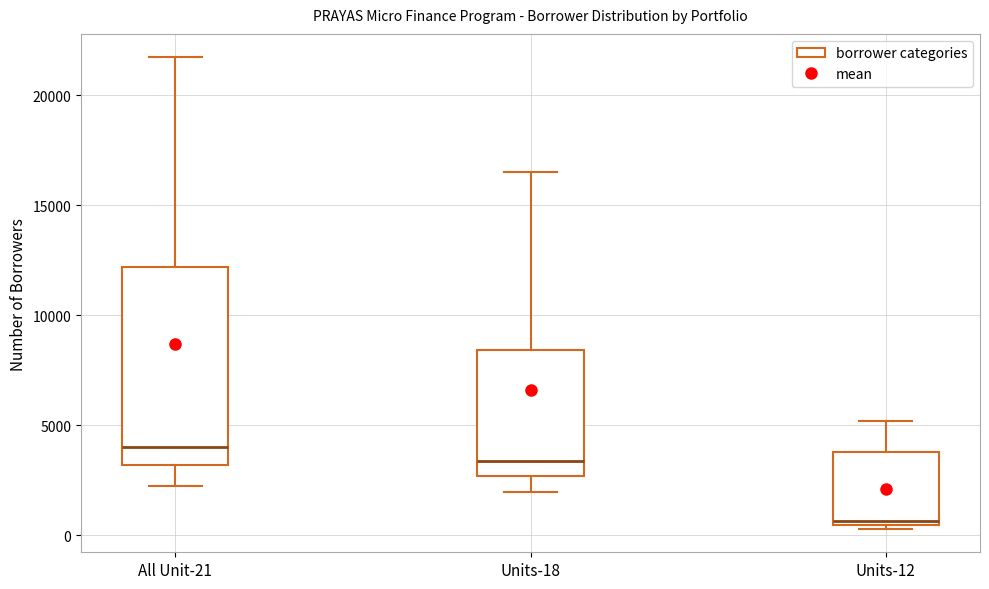

Reading left to right, read every box against the y-axis: the position of its median line, the range the box covers, and the ends of its whiskers. The values are not printed on the chart, so give them approximately, as read against the axis.

All Unit-21: median 4000, box 3000 to 12000, whiskers 2500 to 21500
Units-18: median 3500, box 2500 to 8500, whiskers 2000 to 16500
Units-12: median 500 (just above the box's lower edge), box 500 to 4000, whiskers 500 (just below the box's lower edge) to 5000